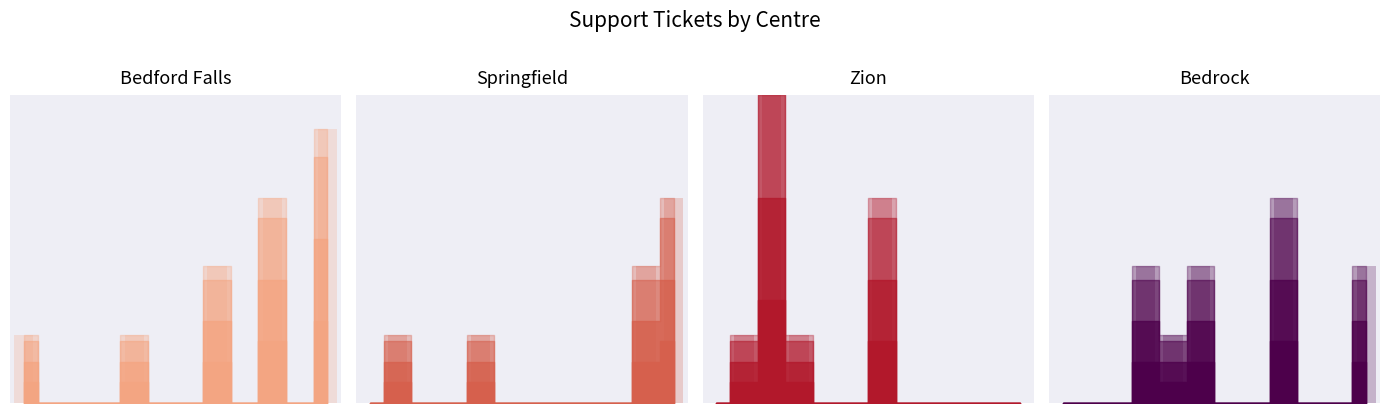

How many data points in Springfield bars are above 0?

4